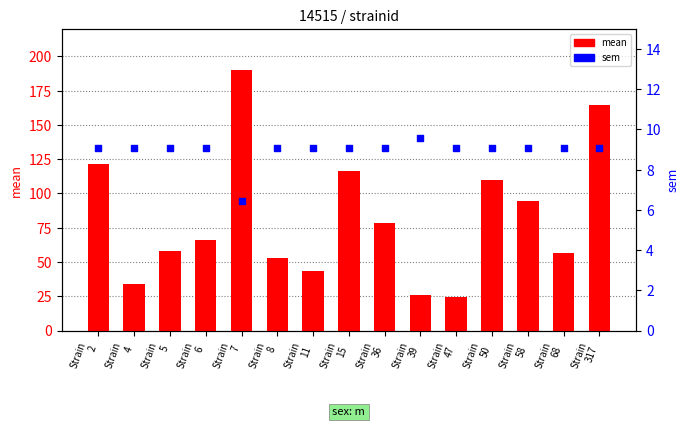

Is the value of mean at Strain
8 greater than the value of sem at Strain
4?

Yes